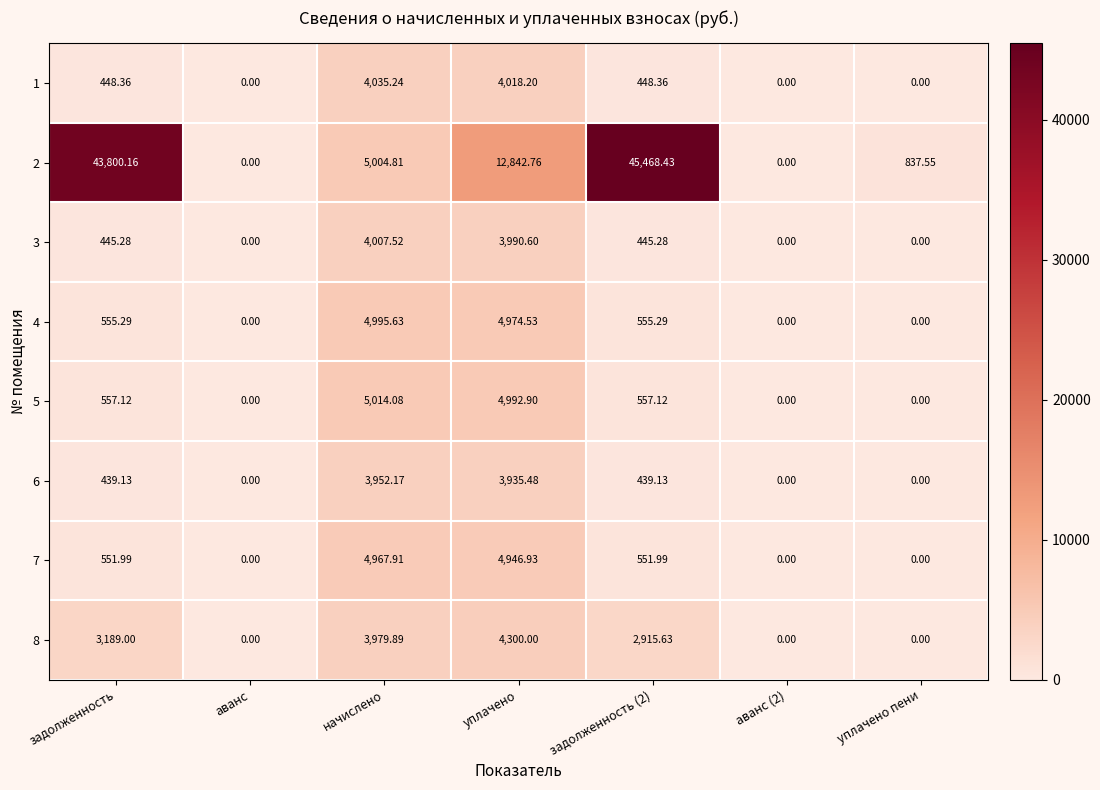

Is the value of 5 at аванс greater than the value of 6 at уплачено?

No